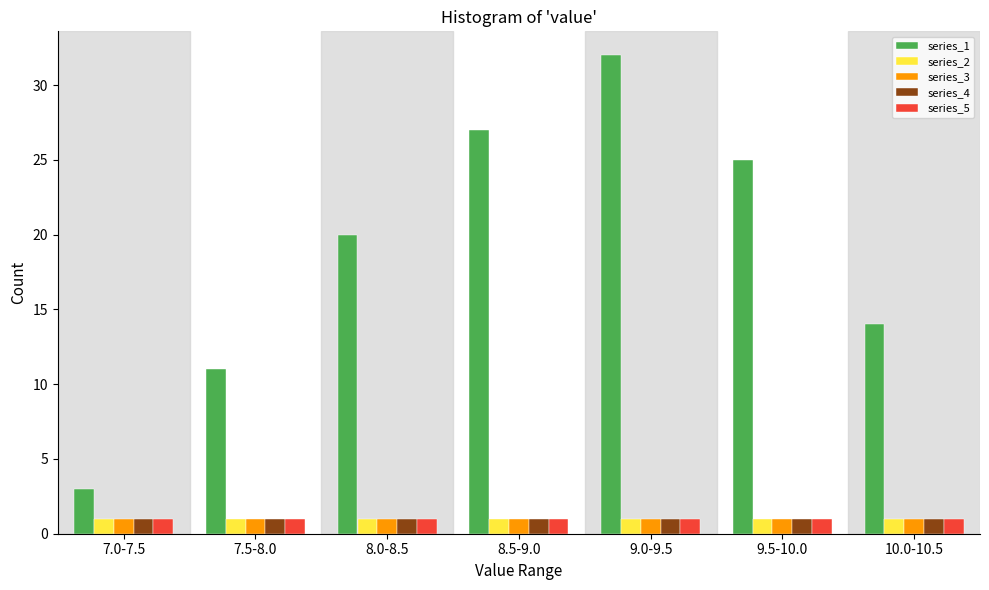

Is the value of series_3 at 8.5-9.0 greater than the value of series_1 at 7.0-7.5?

No